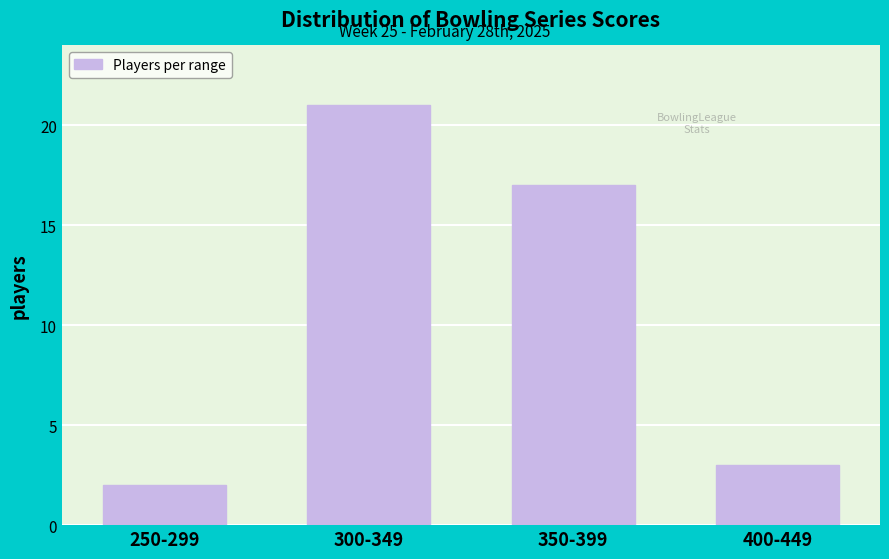

Reading right to left, extract all data points from this chart.

3	17	21	2